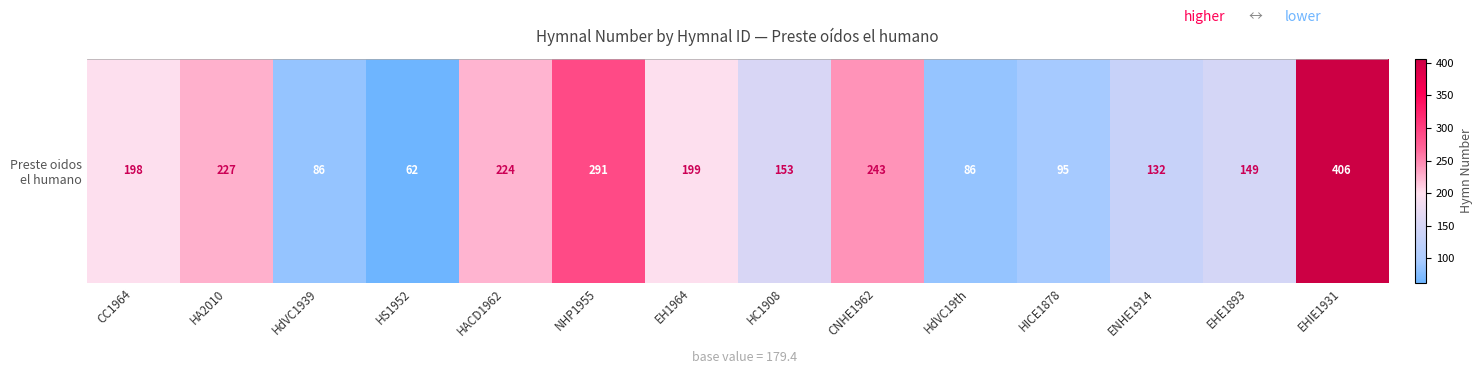

What is the difference between the maximum and second lowest values?

320